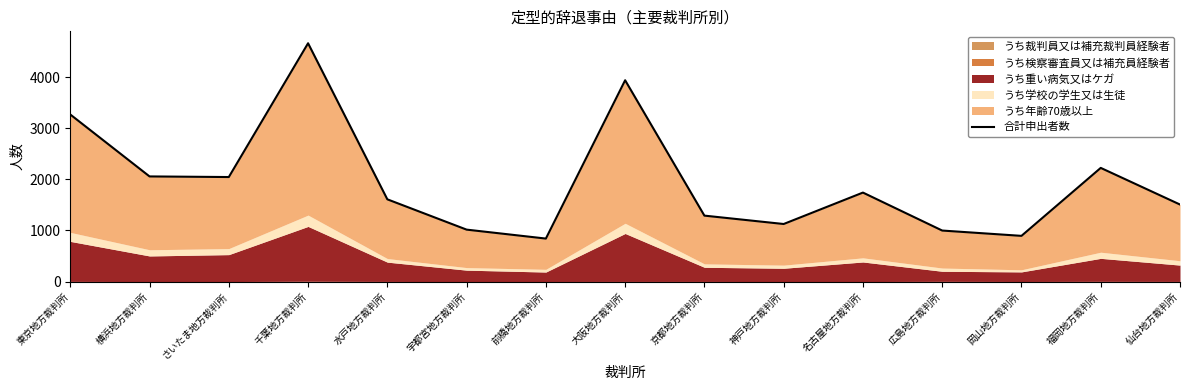

At which label is the value closest to 2753?

東京地方裁判所